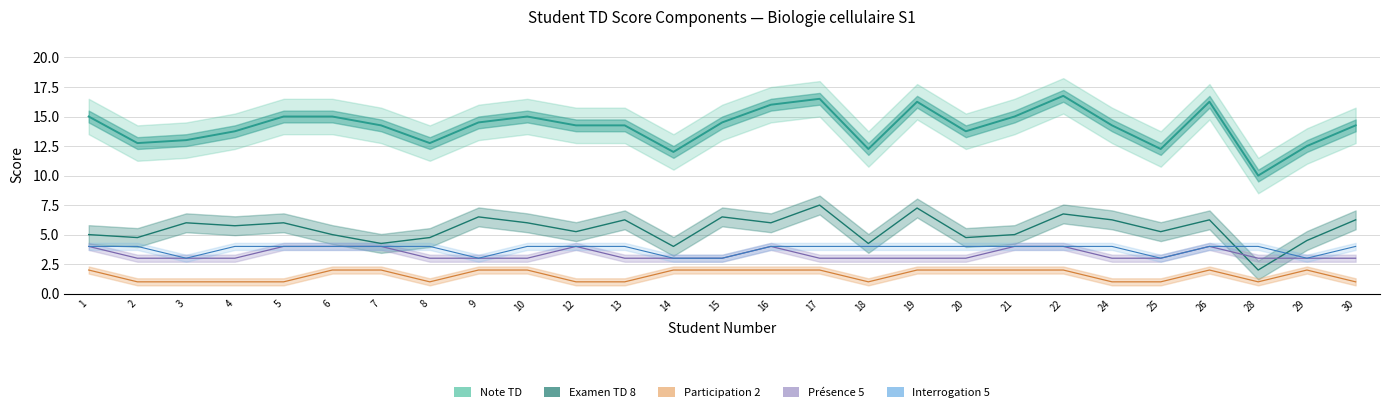

Where is Examen TD 8 nearest to the value 4?

14